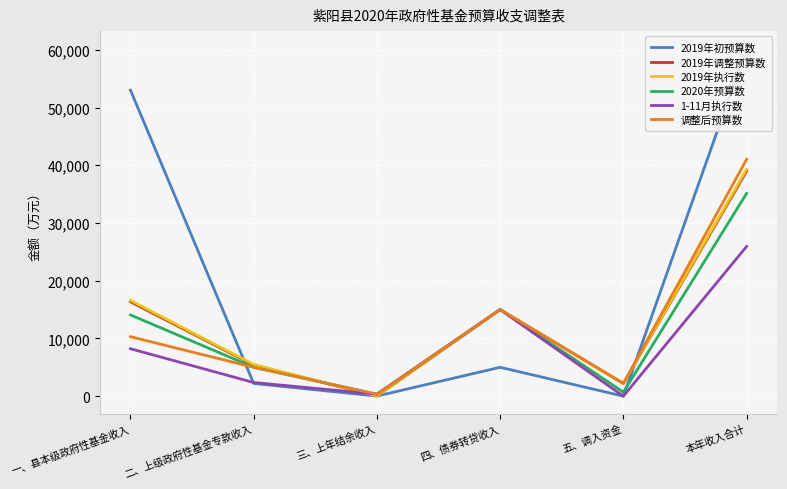

What is the difference between the second highest and second lowest values in the 2019年初预算数 series?

52980